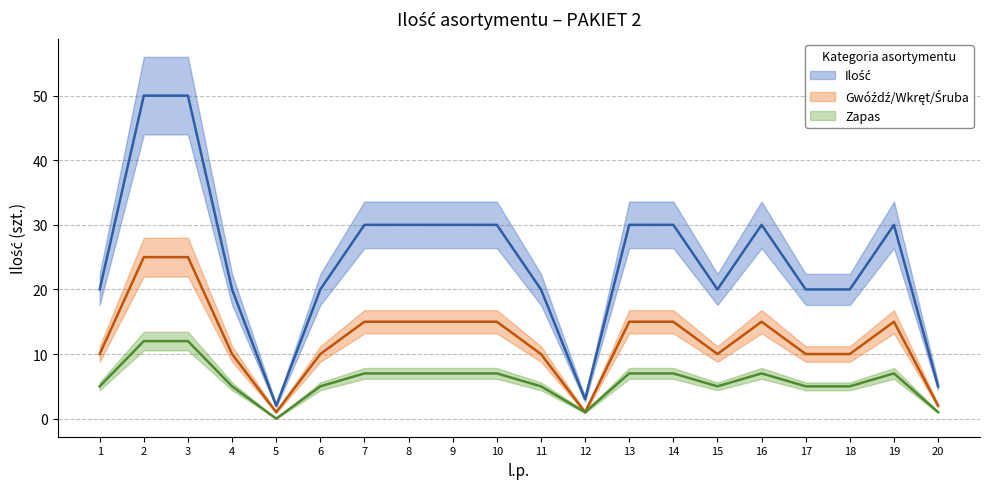

In Zapas, how many points are higher than both neighbors (excluding endpoints)?

2